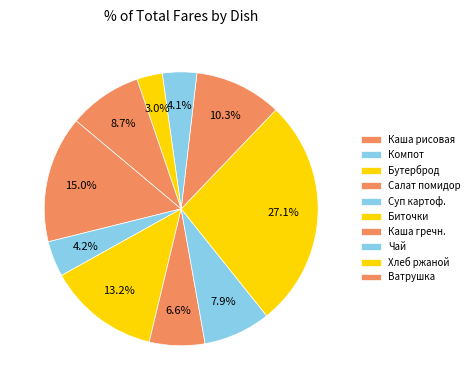

How many segments does this pie chart have?

10